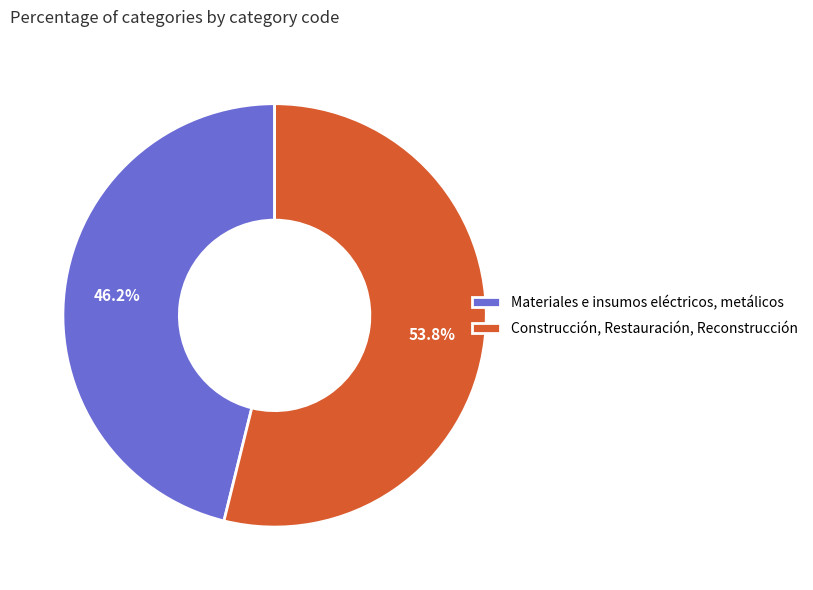

To the nearest percent, what percentage of the pie is Construcción, Restauración, Reconstrucción?

54%